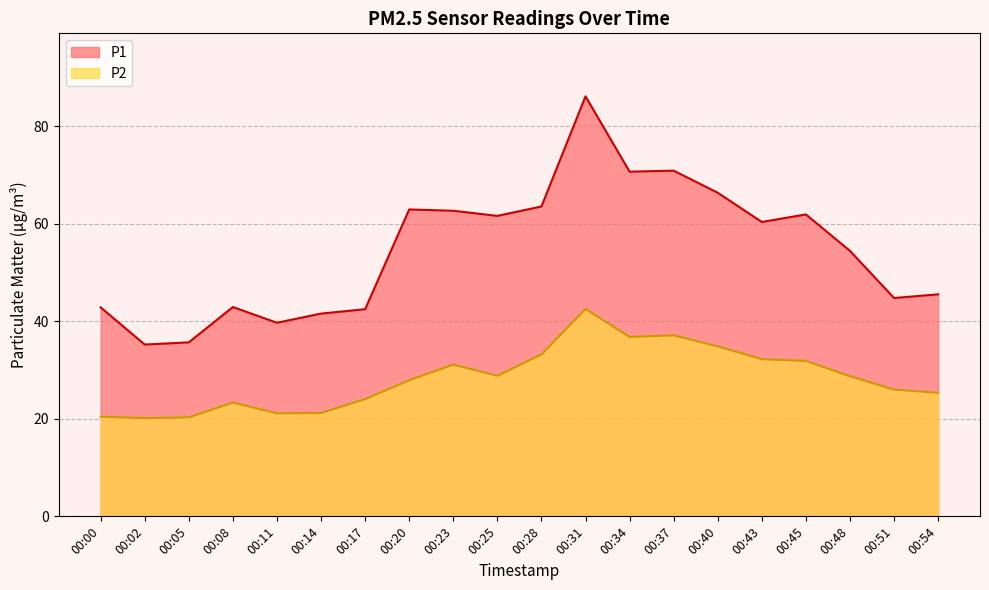

What is the value of the P2 point at the 14th from the left?

37.1